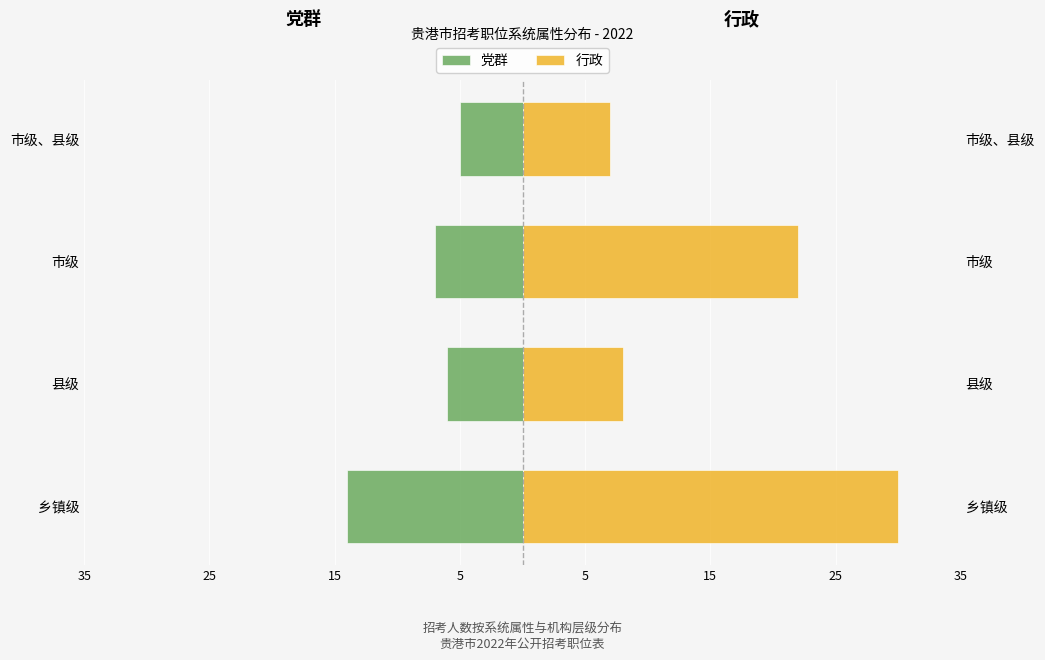

Count the number of categories in the chart.

4